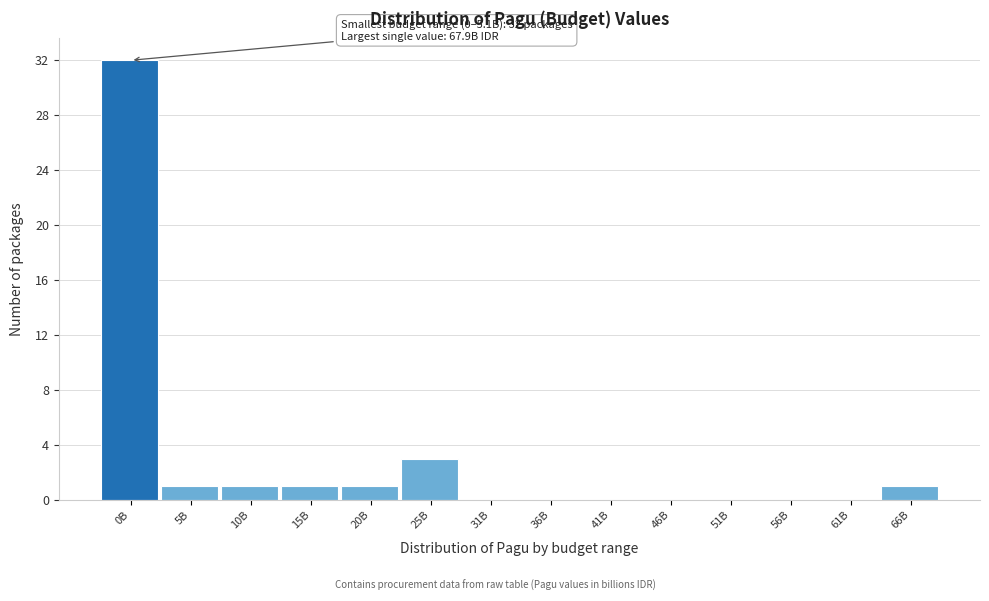

Reading left to right, what are all the values shown in this chart?

0B=32	5B=1	10B=1	15B=1	20B=1	25B=3	31B=0	36B=0	41B=0	46B=0	51B=0	56B=0	61B=0	66B=1